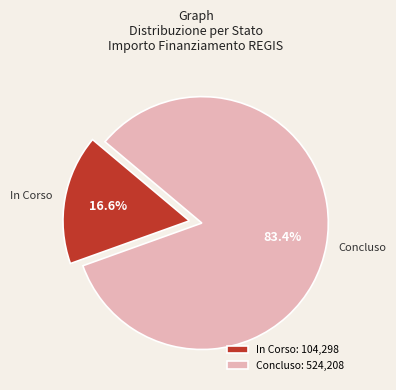

Is there a majority slice in this chart?

Yes